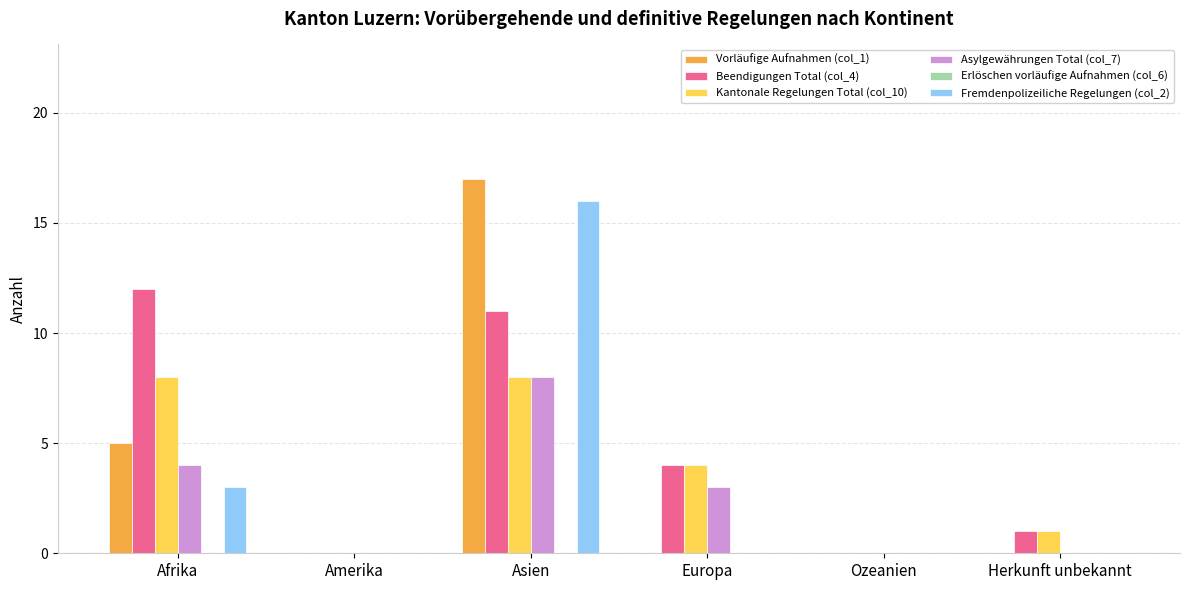

Where is Kantonale Regelungen Total (col_10) nearest to the value 4?

Europa